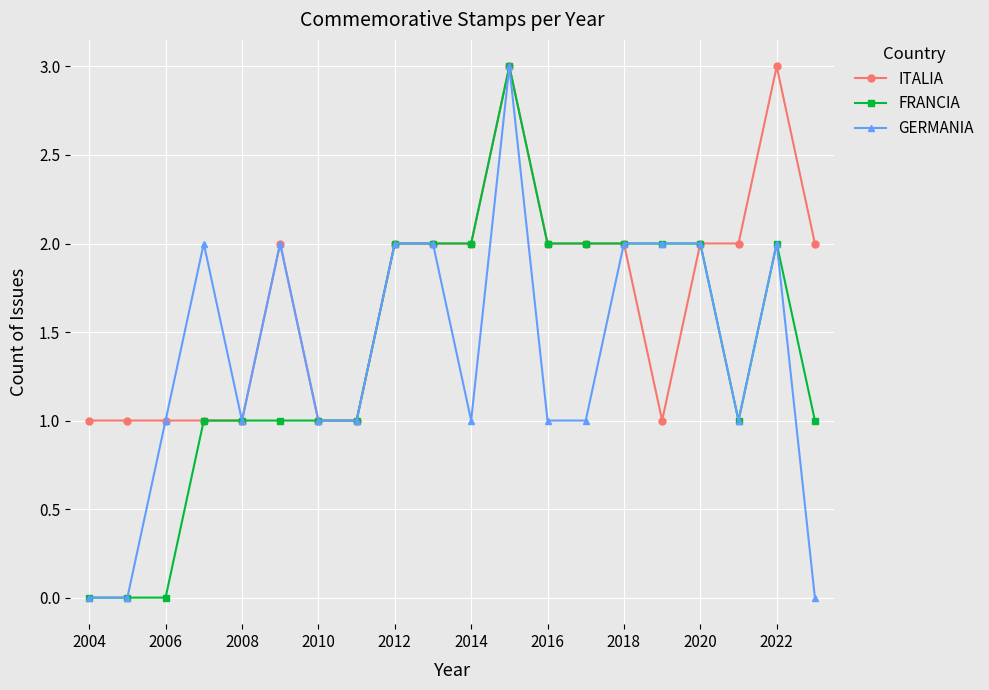

What is the sum of all ITALIA values?

34